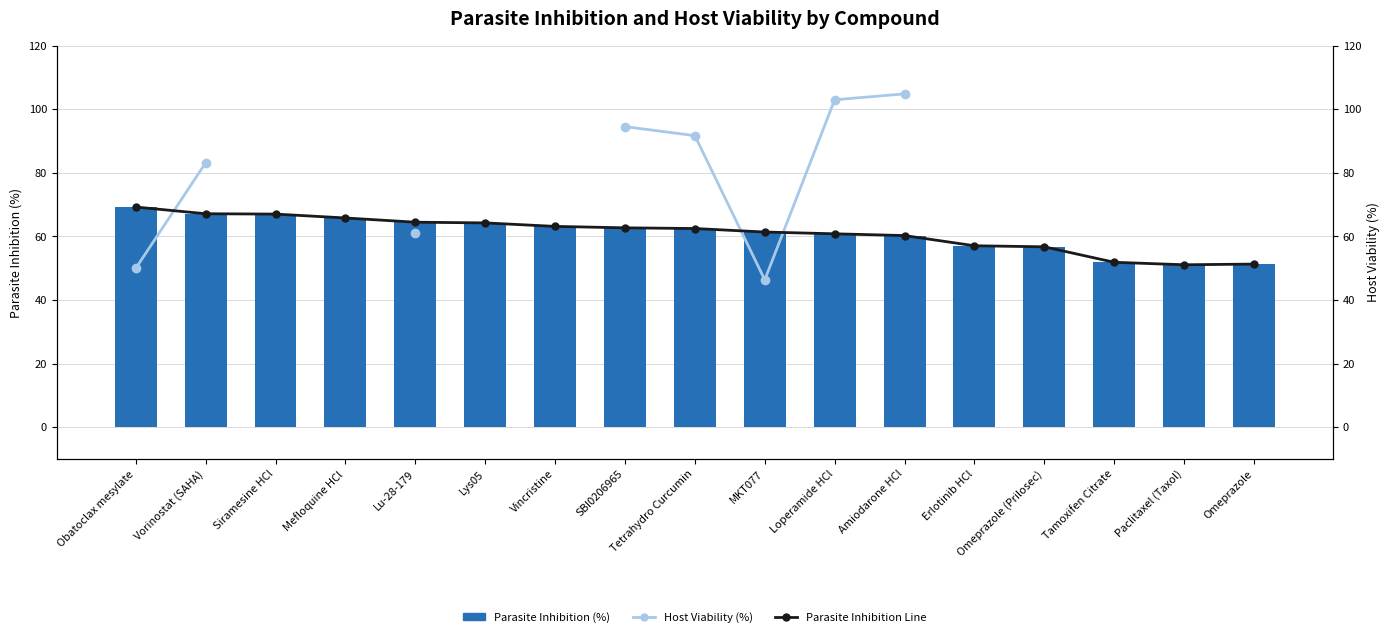

The value of Parasite Inhibition (%) at Omeprazole is 11.9. True or false?

False